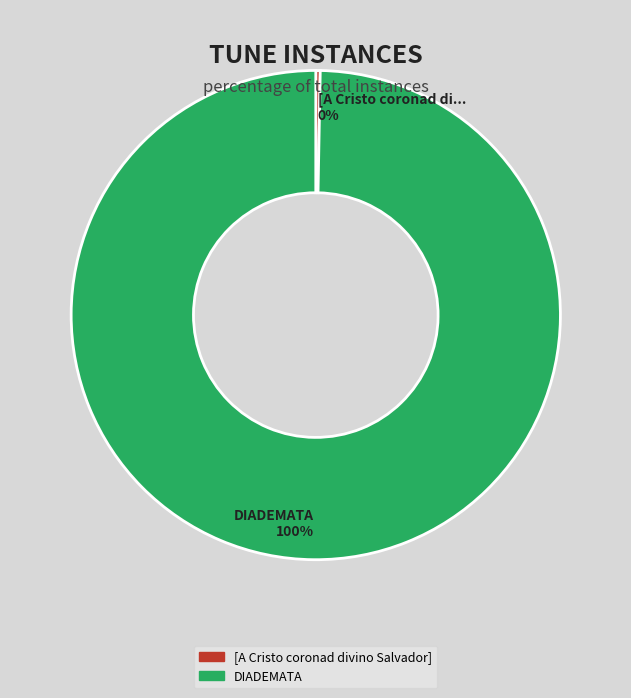

Which slice is the smallest?

[A Cristo coronad divino Salvador]